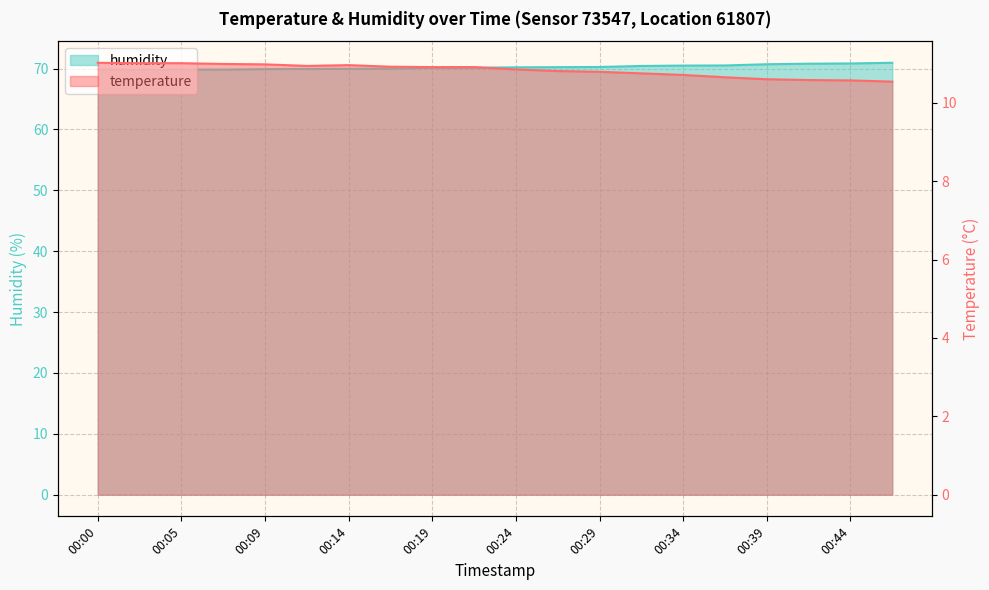

At which category is the sum across all series the highest?

00:46